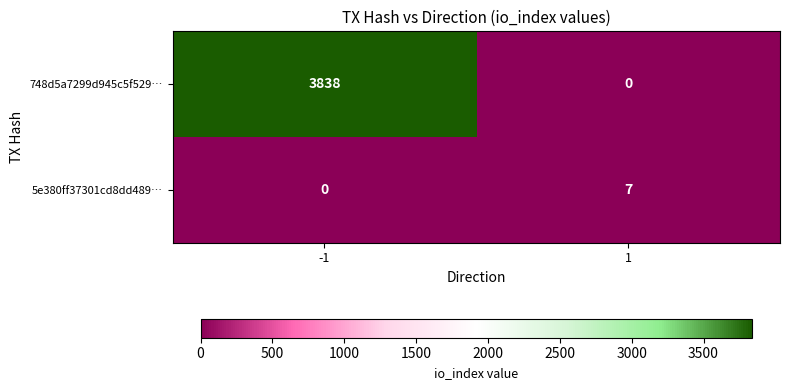

Reading right to left, list all the values displayed in this chart.

748d5a7299d945c5f529…: 0	3838
5e380ff37301cd8dd489…: 7	0